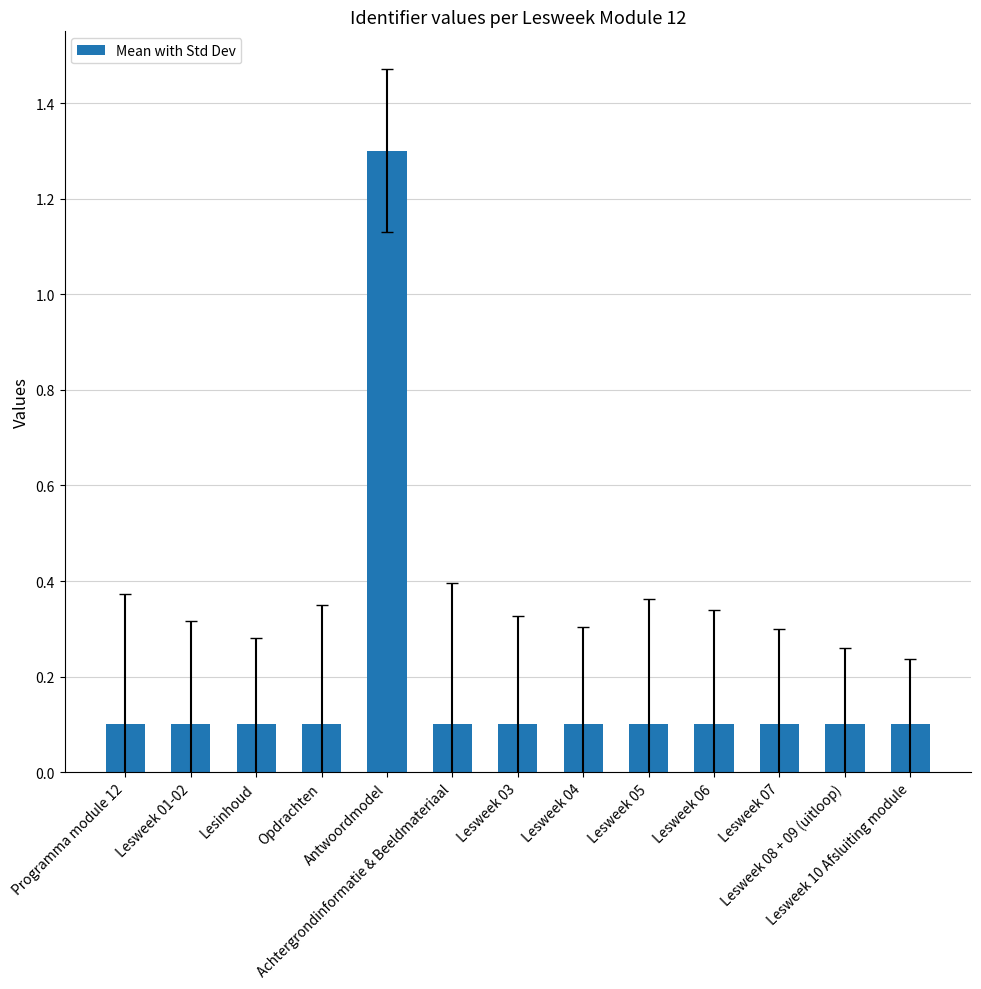

How many bars are there in total?

13